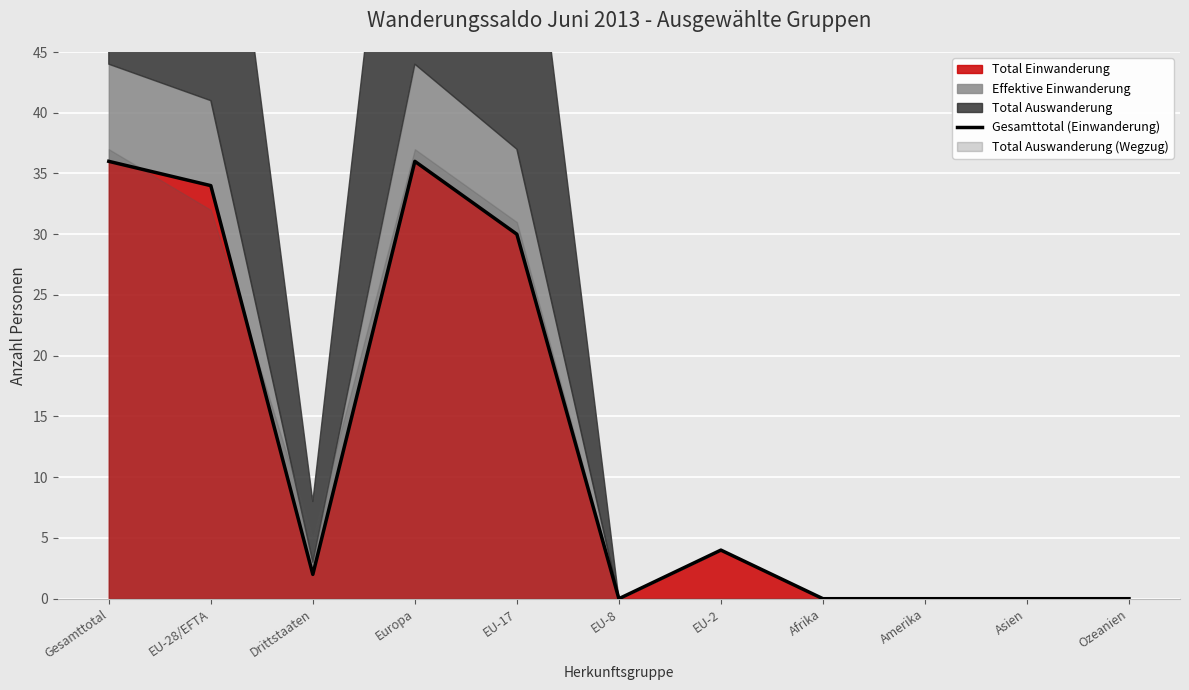

Count the number of values greater than 2.

5